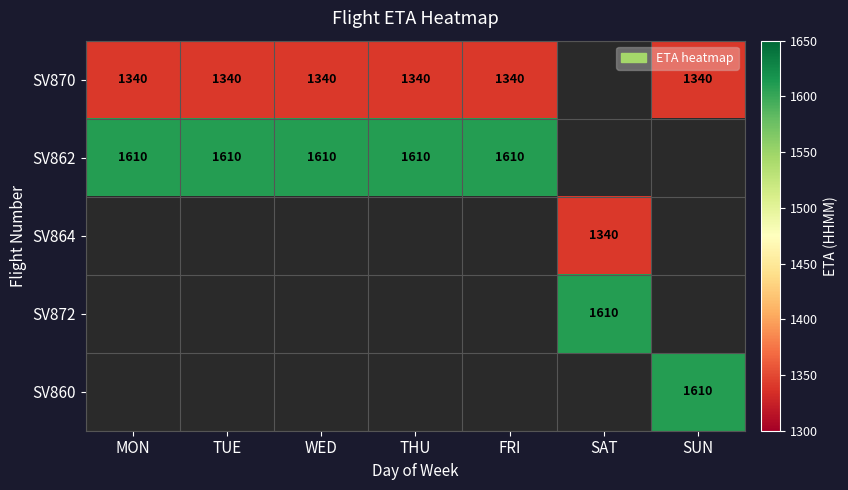

The value of SV862 at WED is 1610. True or false?

True